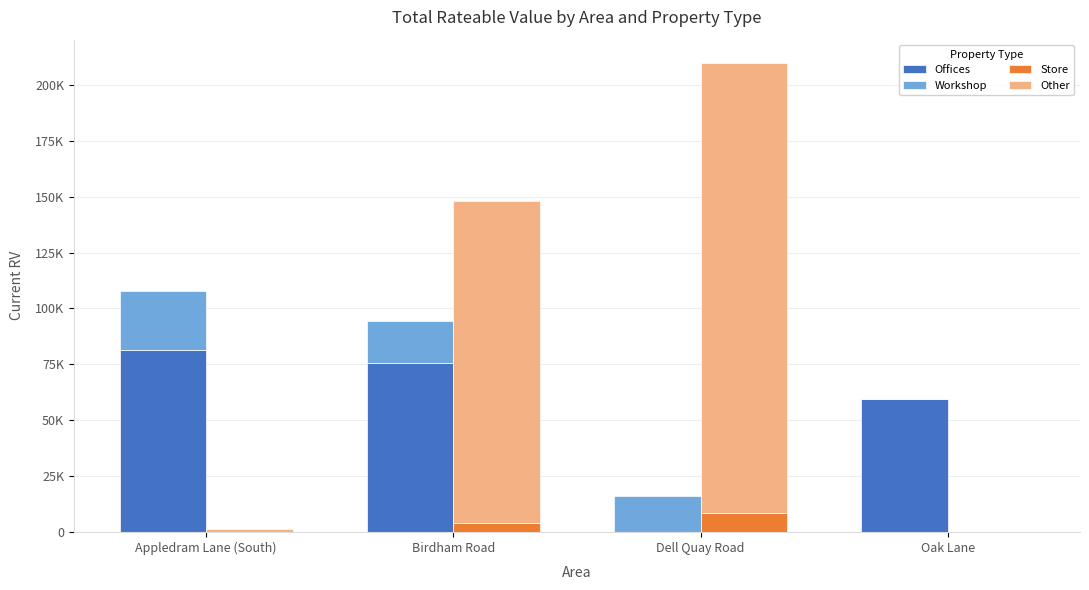

At which category is the sum across all series the highest?

Birdham Road